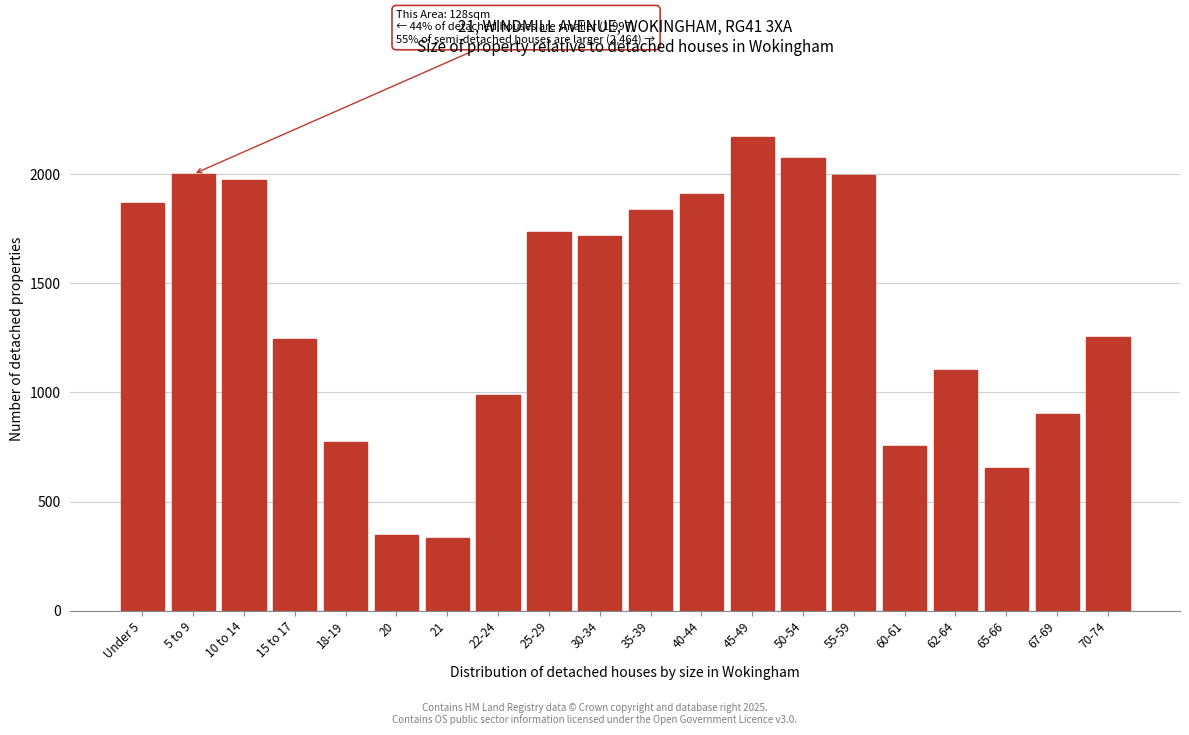

The value at 15 to 17 is 1246. True or false?

True